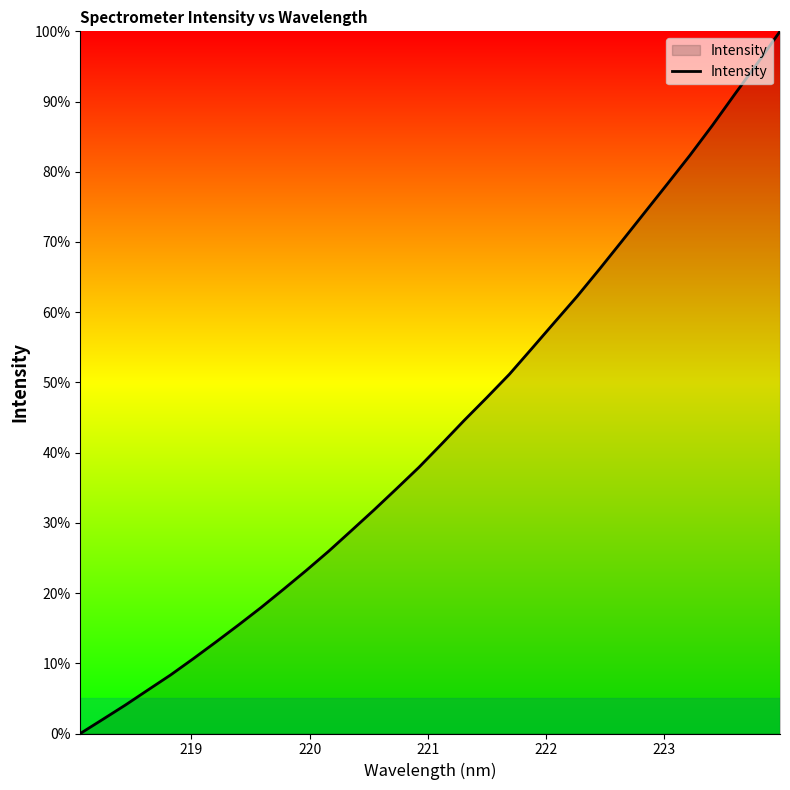

How many series are shown in this chart?

1